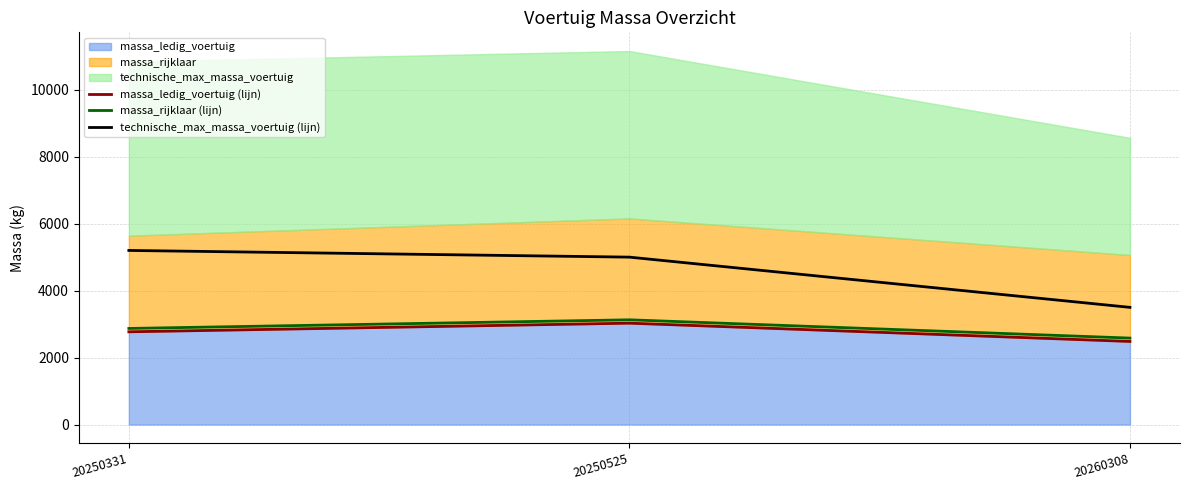

Which category has the highest value in the massa_rijklaar (lijn) series?

20250525